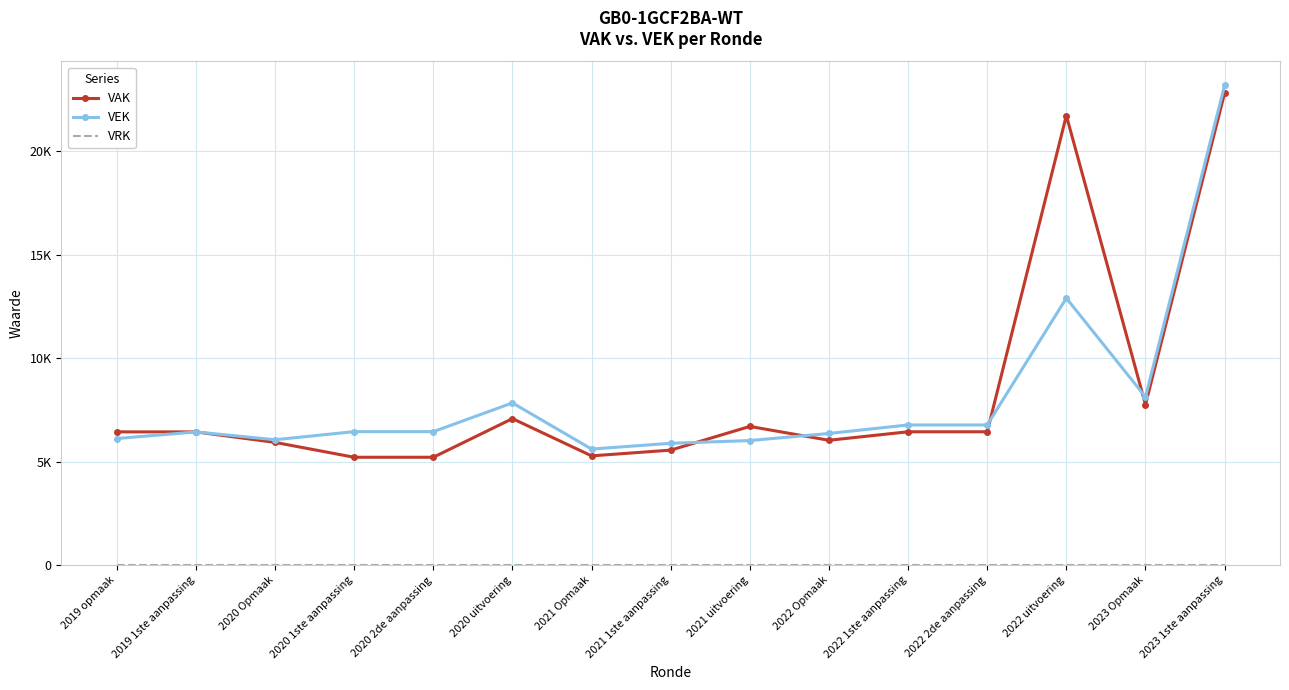

True or false: VEK and VRK cross at least once.

False